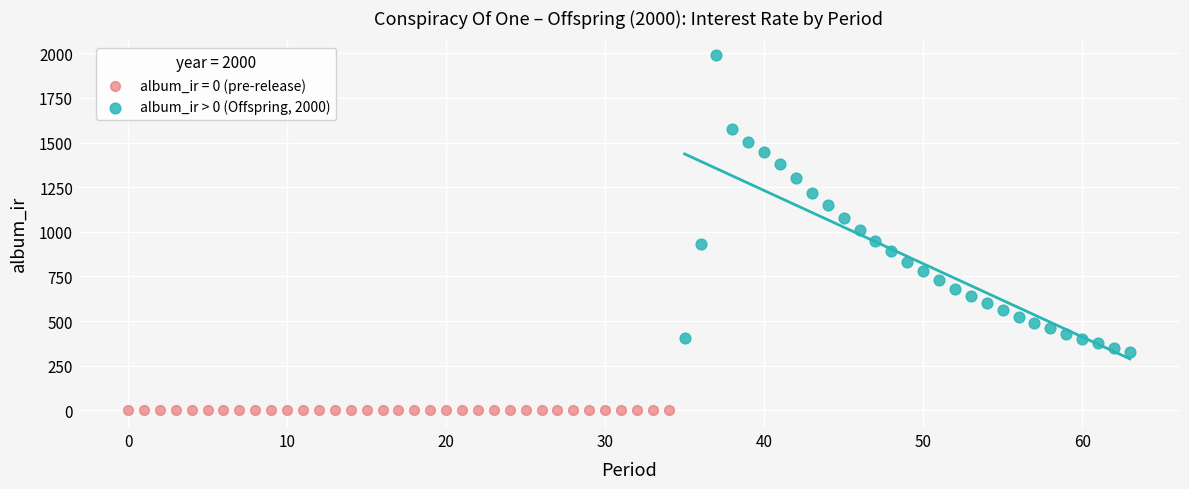

Which series reaches the maximum Y coordinate?

album_ir > 0 (Offspring, 2000)